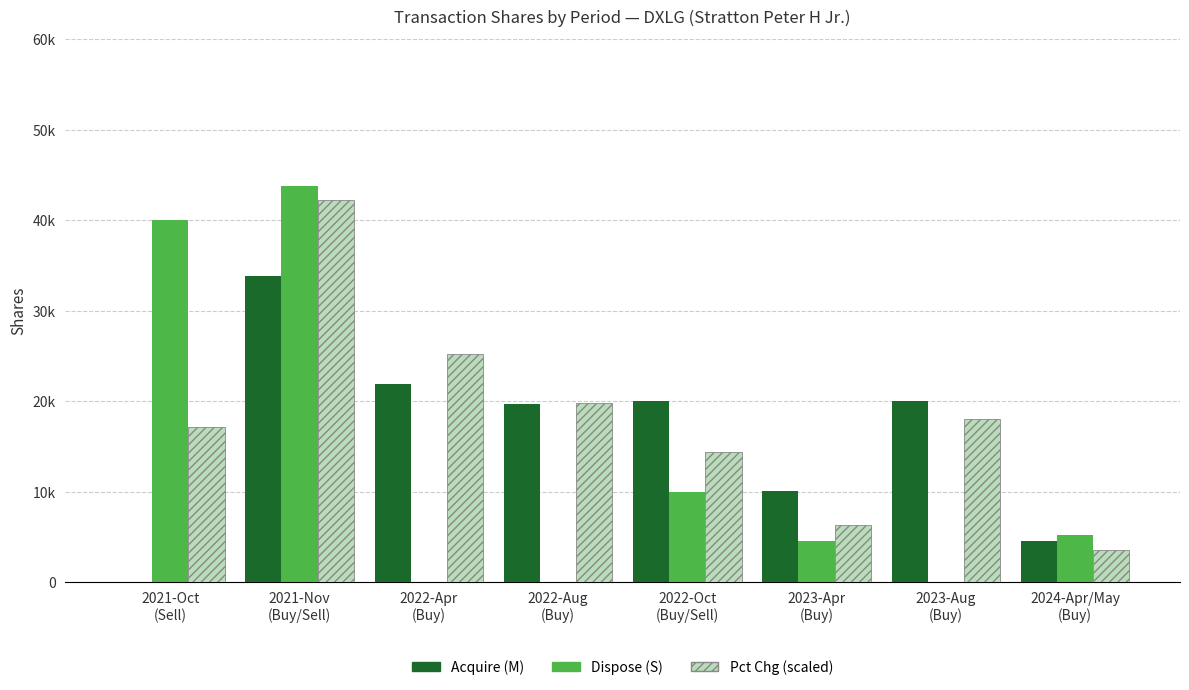

True or false: Acquire (M) Shares has a value of 6089 at 2024-Apr/May
(Buy).

False